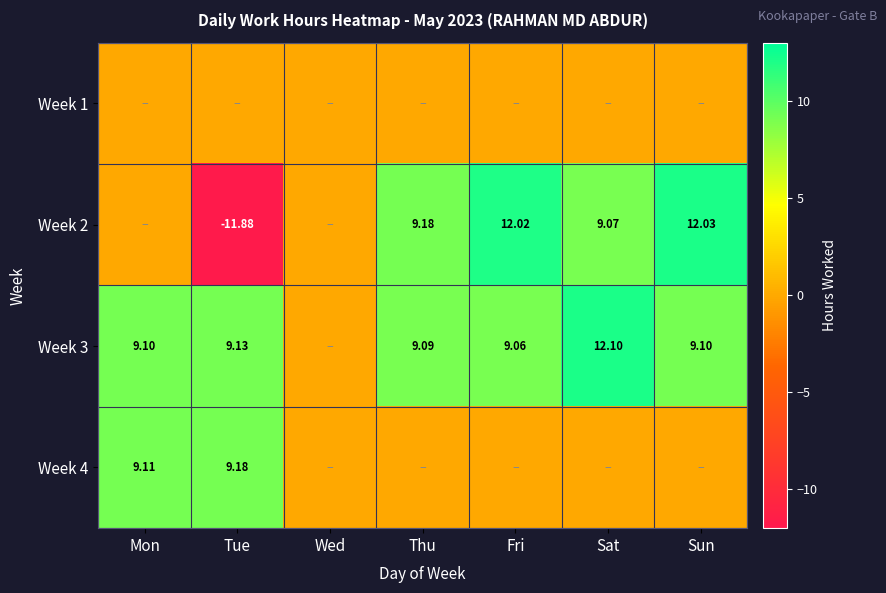

What is the total value across all series at Sat?

21.2